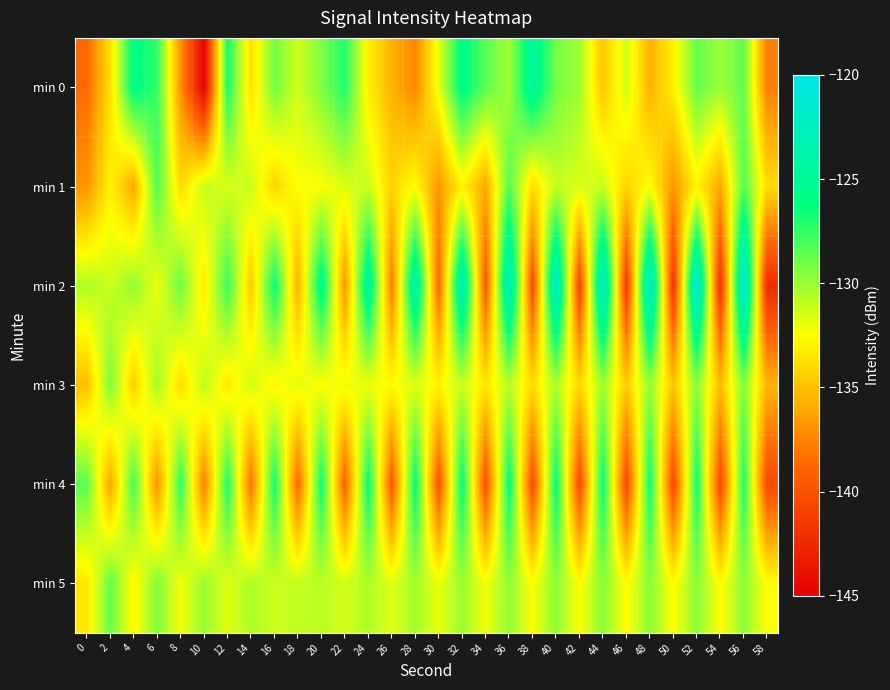

What is the total value across all series at 10?

-807.7